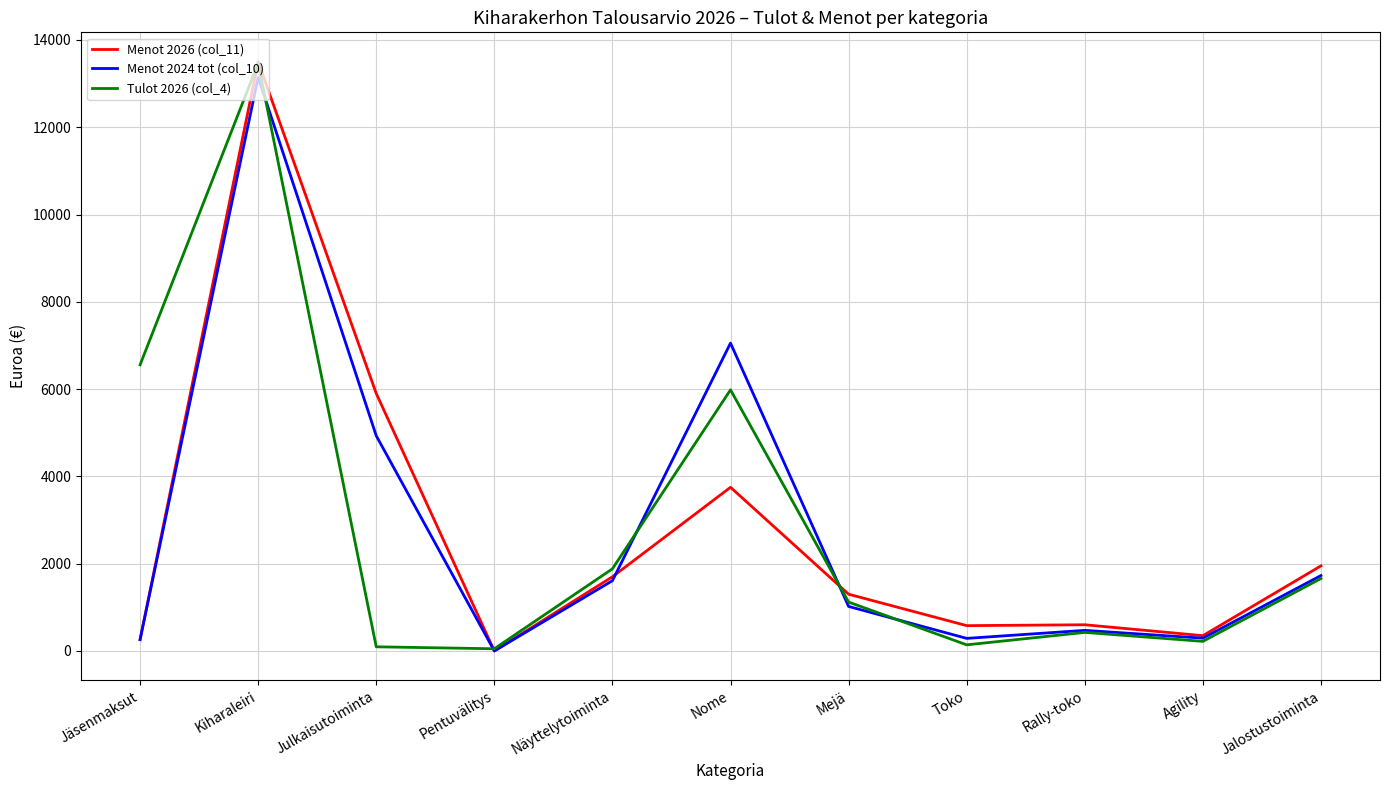

What is the difference between the Menot 2026 (col_11) values at Jäsenmaksut and Rally-toko?

340